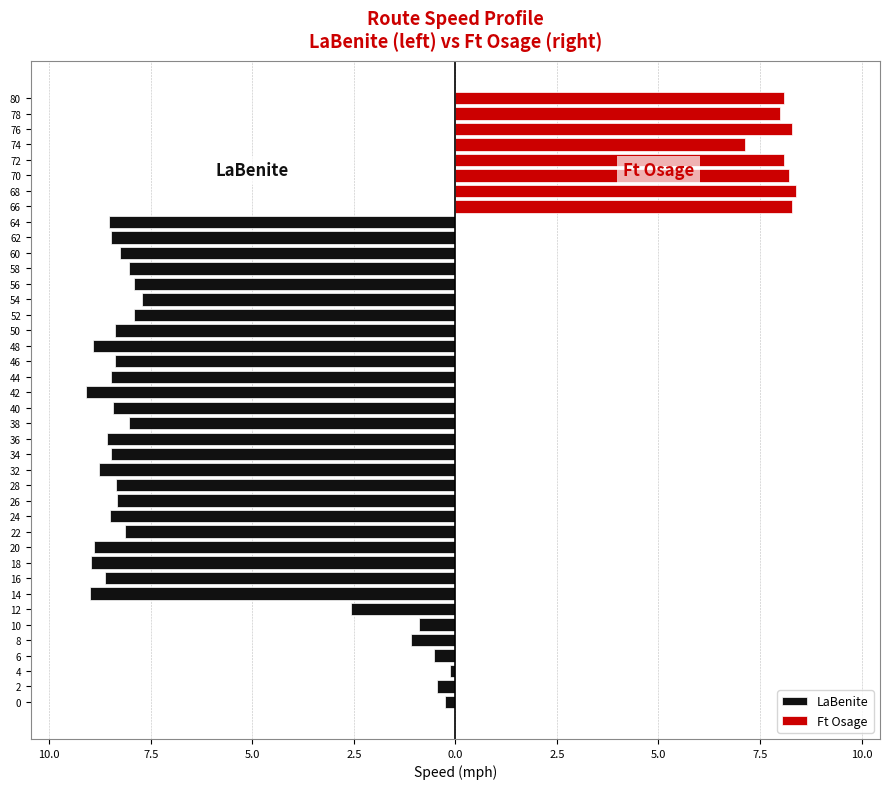

How many bars are there in each group?

2